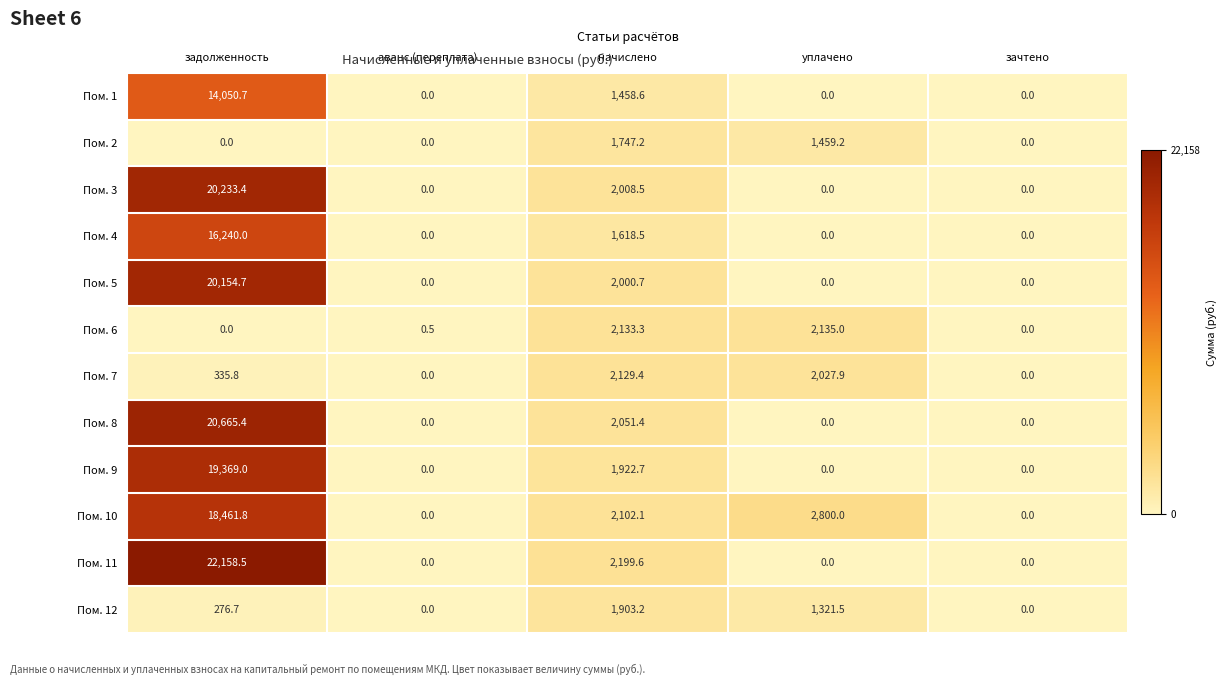

At which category is the sum across all series the highest?

задолженность